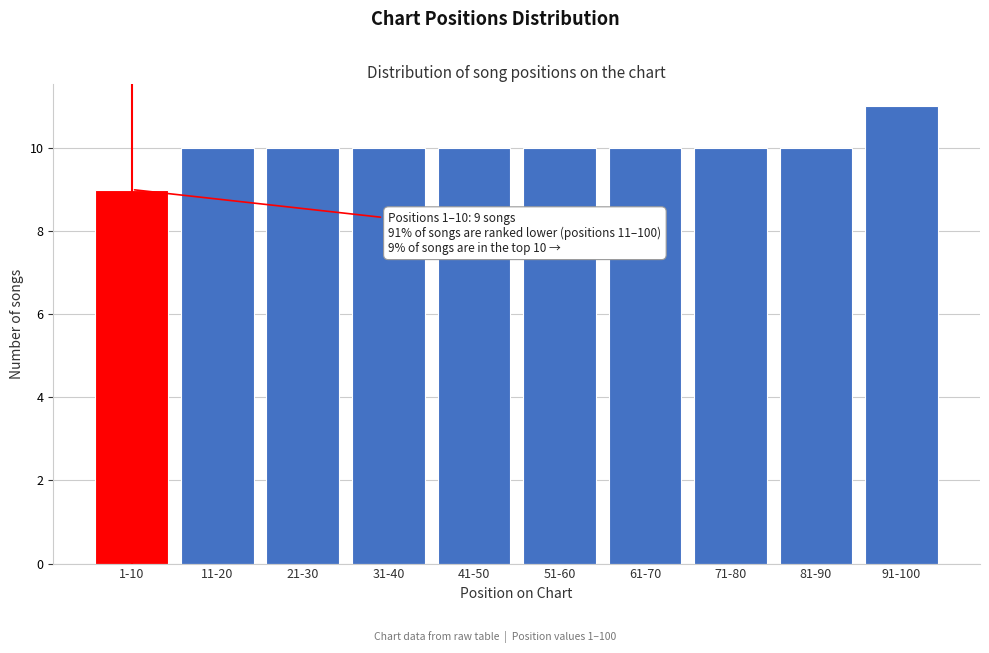

Reading left to right, extract all data points from this chart.

9	10	10	10	10	10	10	10	10	11